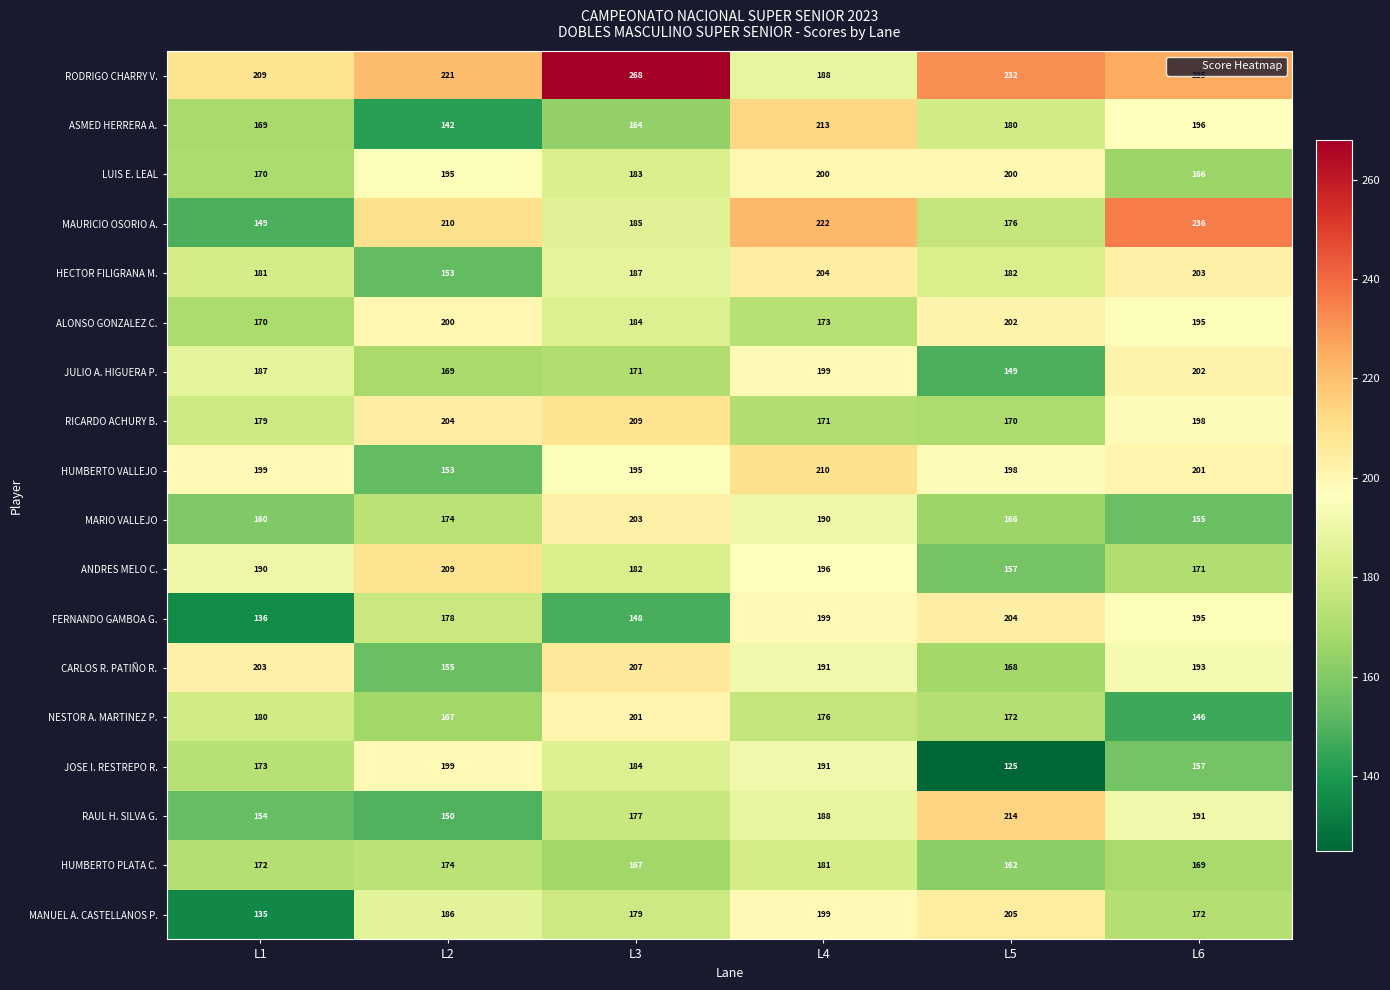

Read the RODRIGO CHARRY V. value at L5, to the nearest 10.

230